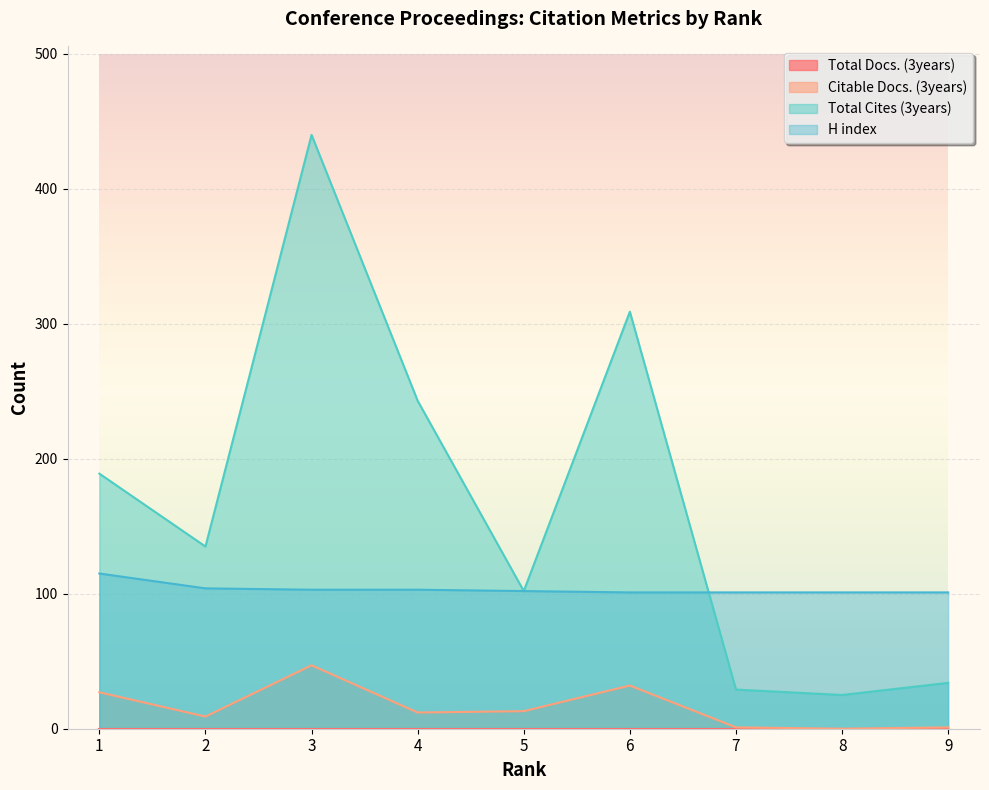

At how many categories does at least one series exceed 276?

2